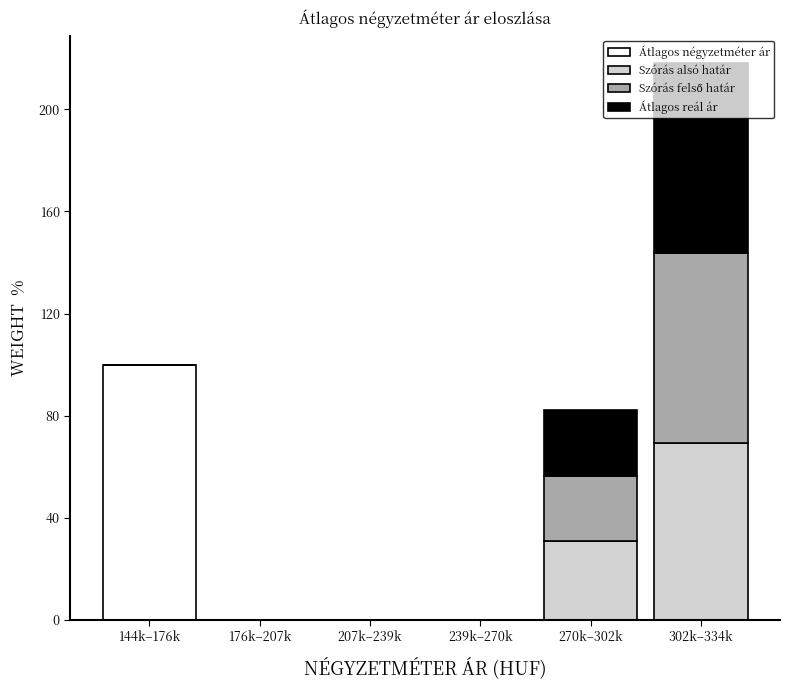

At which category is the sum across all series the highest?

302k–334k